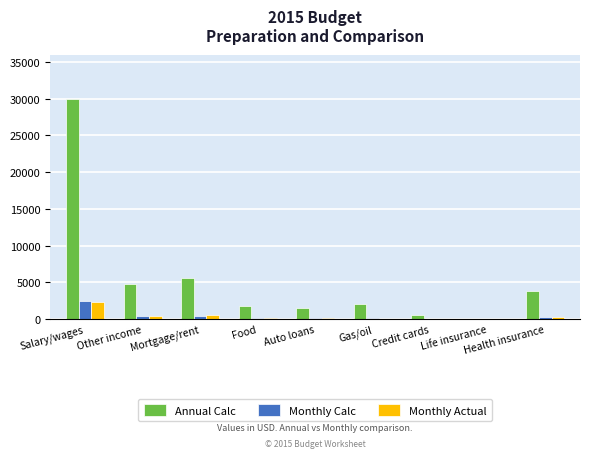

The Annual Calc series shows 1548.0 at Auto loans. True or false?

True